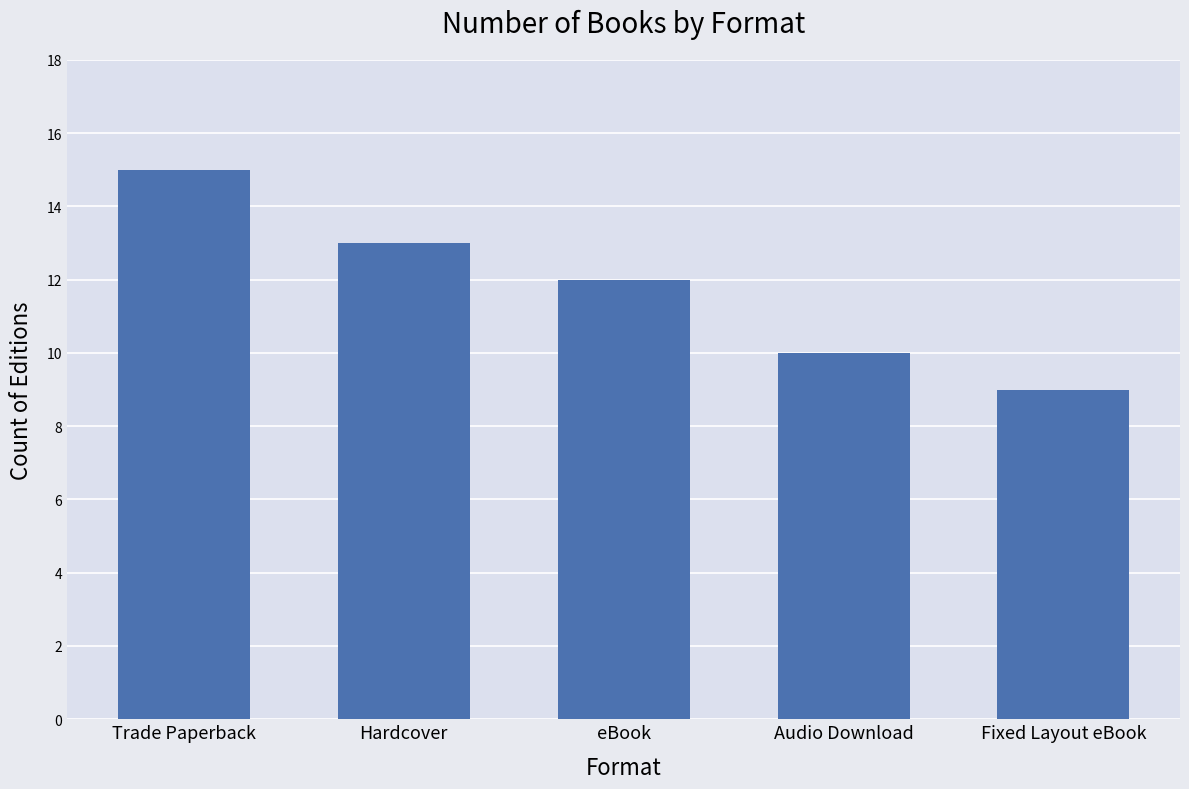

How many values are between 10 and 13?

3